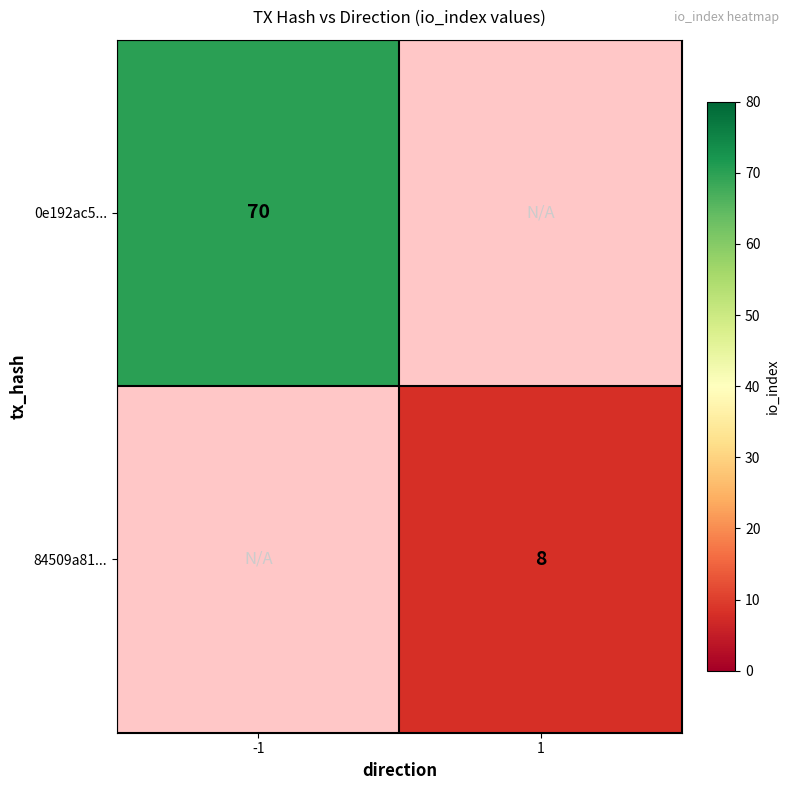

The 84509a81... series shows 8 at 1. True or false?

True